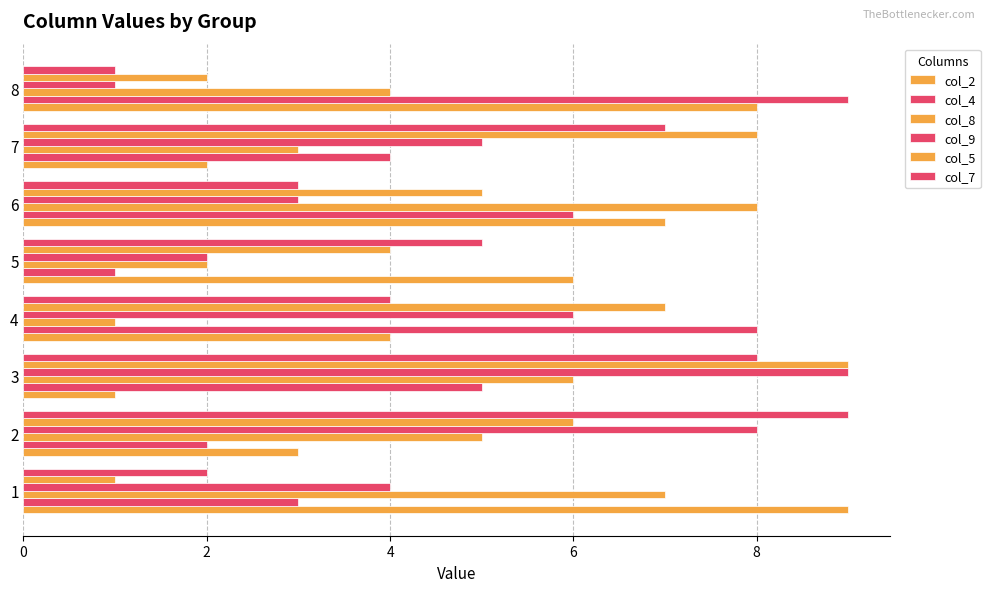

True or false: col_2 has a value of 1 at 2.

False